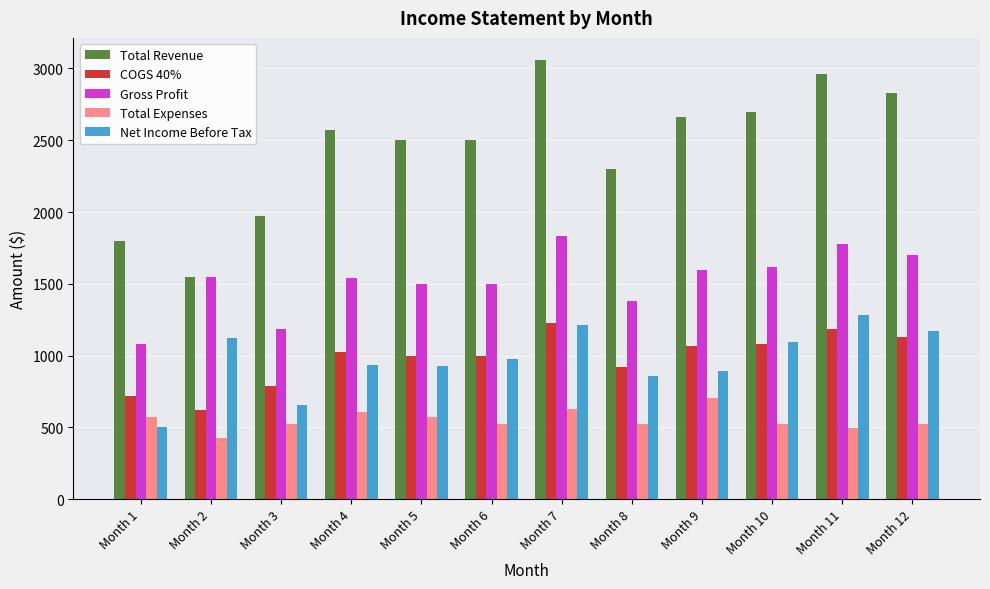

What is the difference between the highest and lowest values at Month 3?

1445